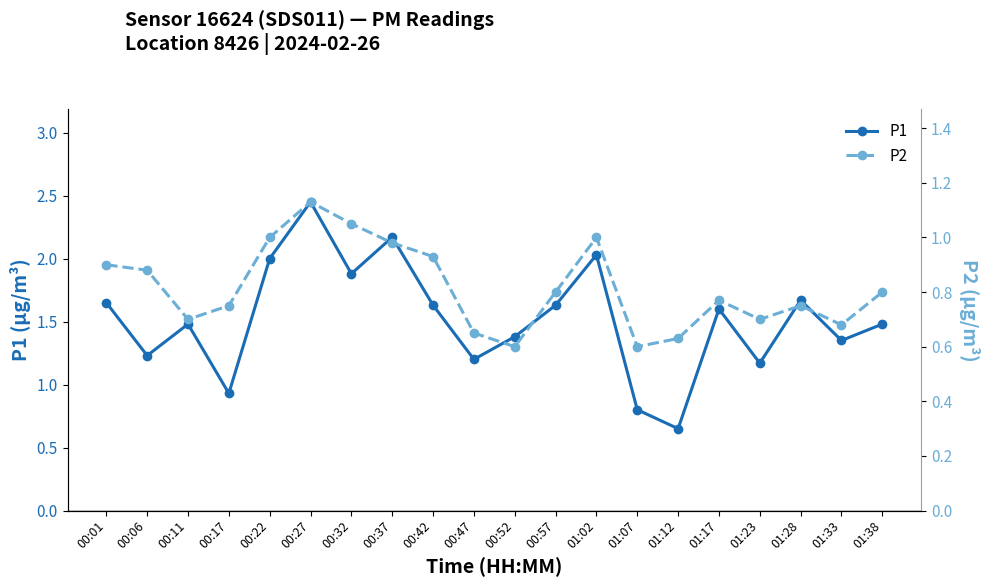

At how many categories does at least one series exceed 2?

3